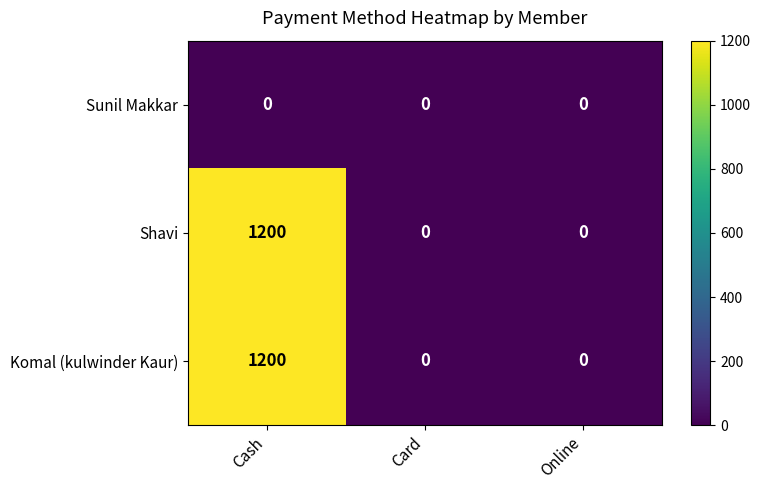

The Komal (kulwinder Kaur) series shows 1848 at Cash. True or false?

False